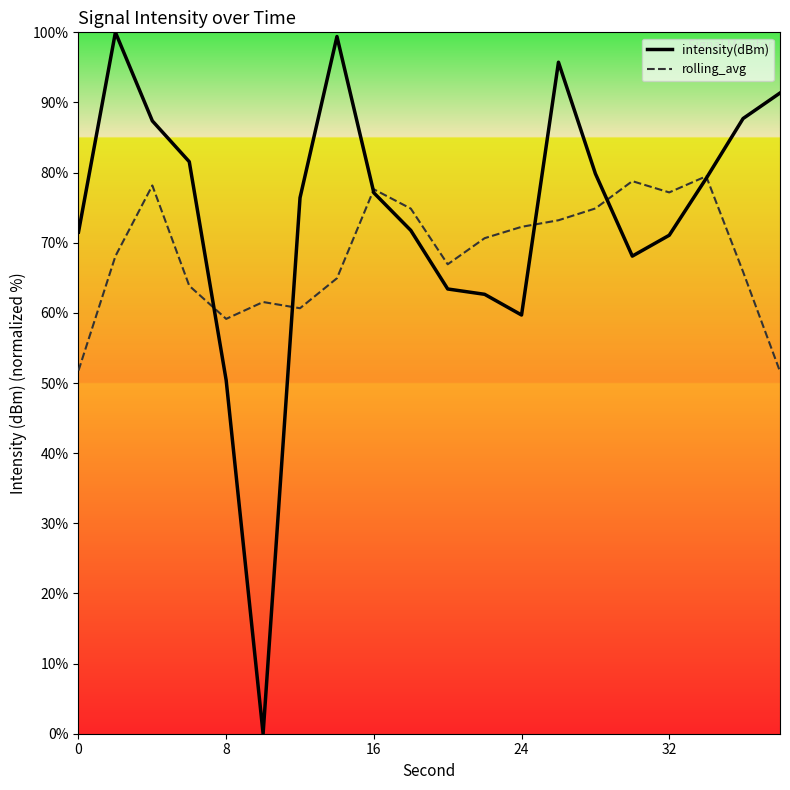

True or false: intensity(dBm) has a value of 77.1 at 16.

True